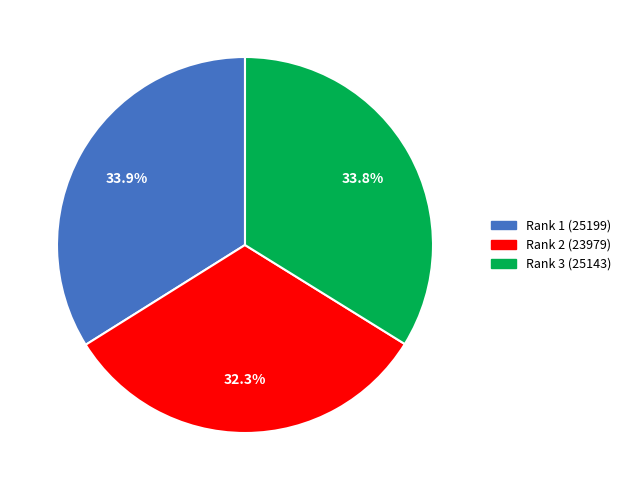

Is there a majority slice in this chart?

No